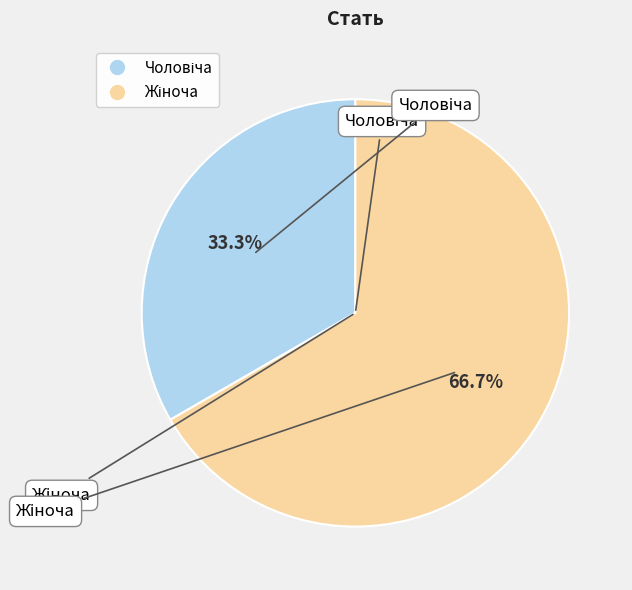

Does any single category account for the majority?

Yes